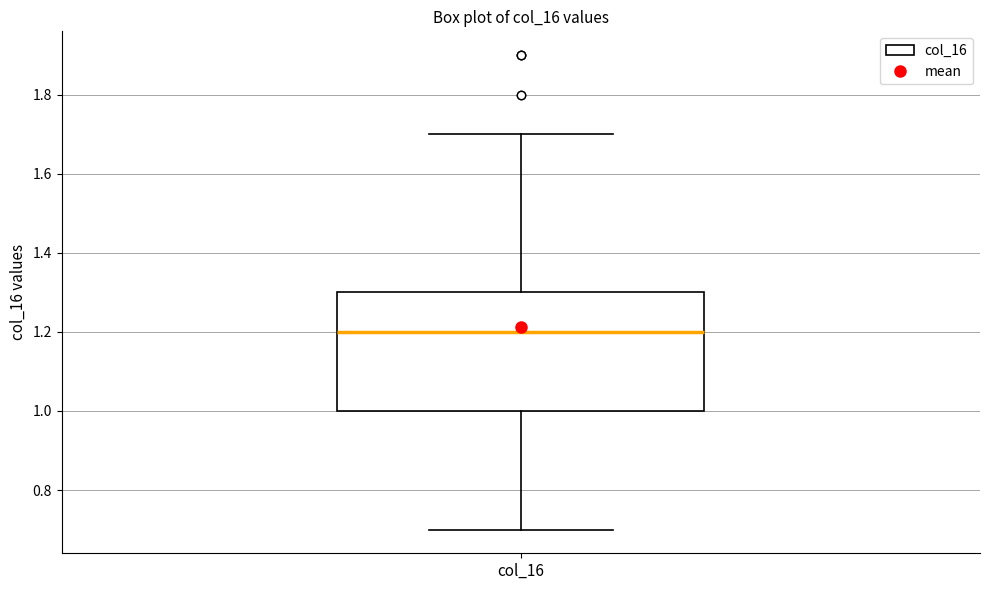

Transcribe this box plot: give where the median line is, the range the box spans, and where the two whiskers end, as read against the y-axis. The values are not printed on the chart, so give them approximately, as read against the axis.

median 1.2, box 1.0 to 1.3, whiskers 0.7 to 1.7